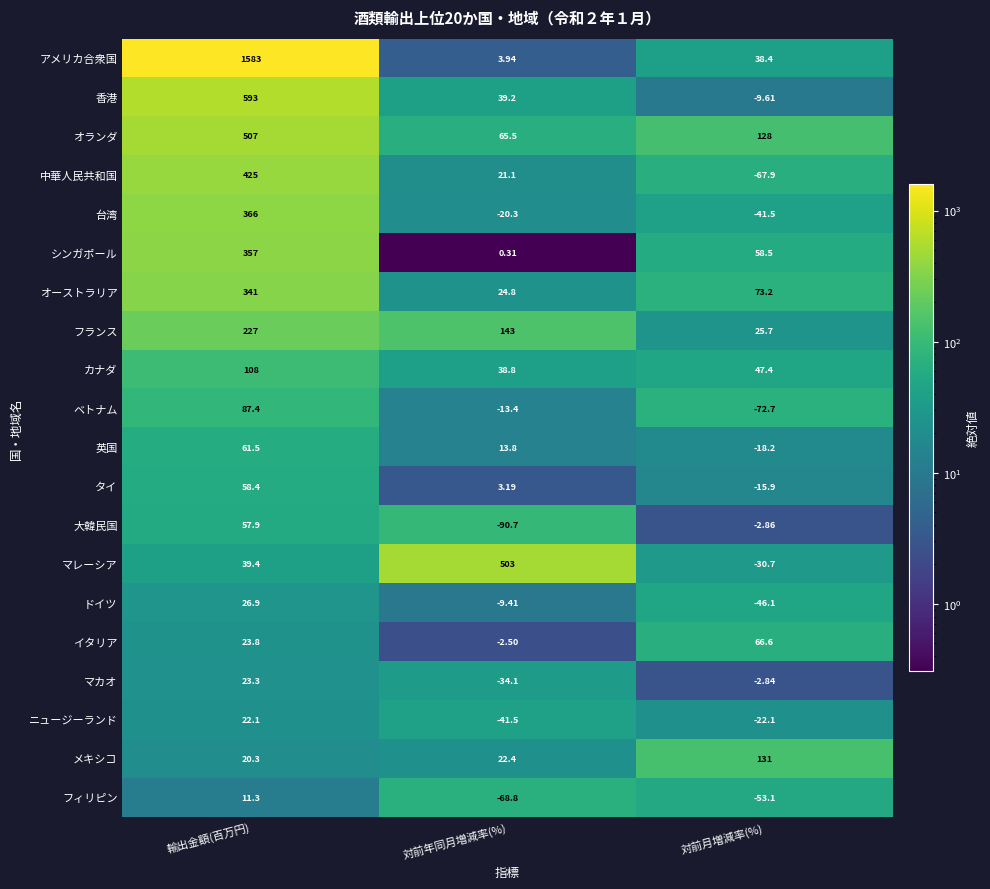

At which category does the chart reach its minimum across all series?

対前年同月増減率(%)